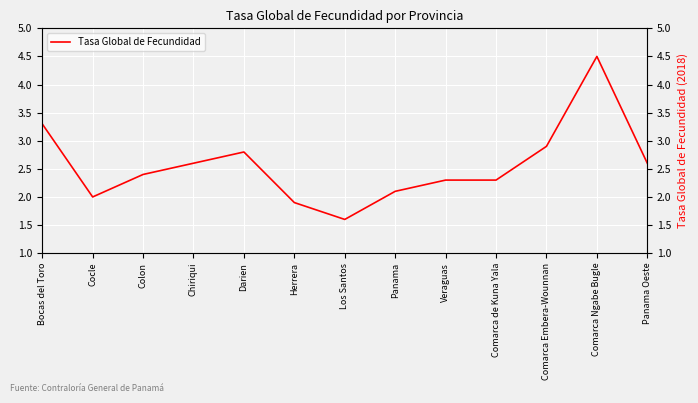

What is the label of the 6th point from the left?

Herrera